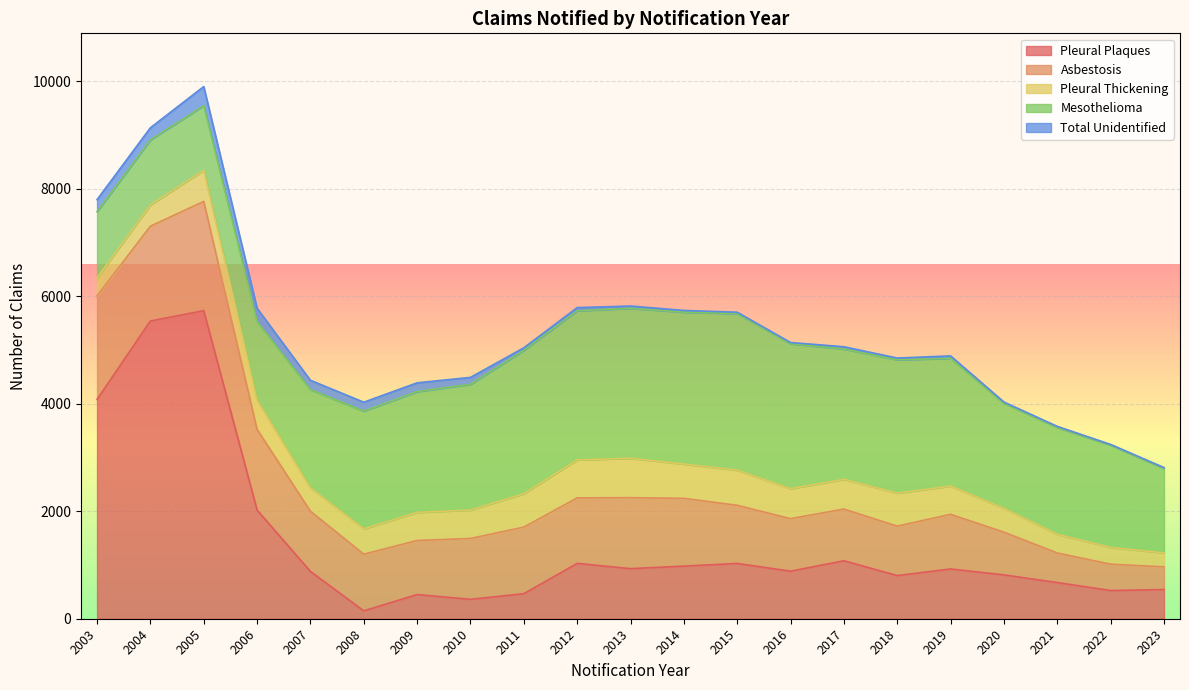

What is the sum of the Total Unidentified values at 2008 and 2016?

189